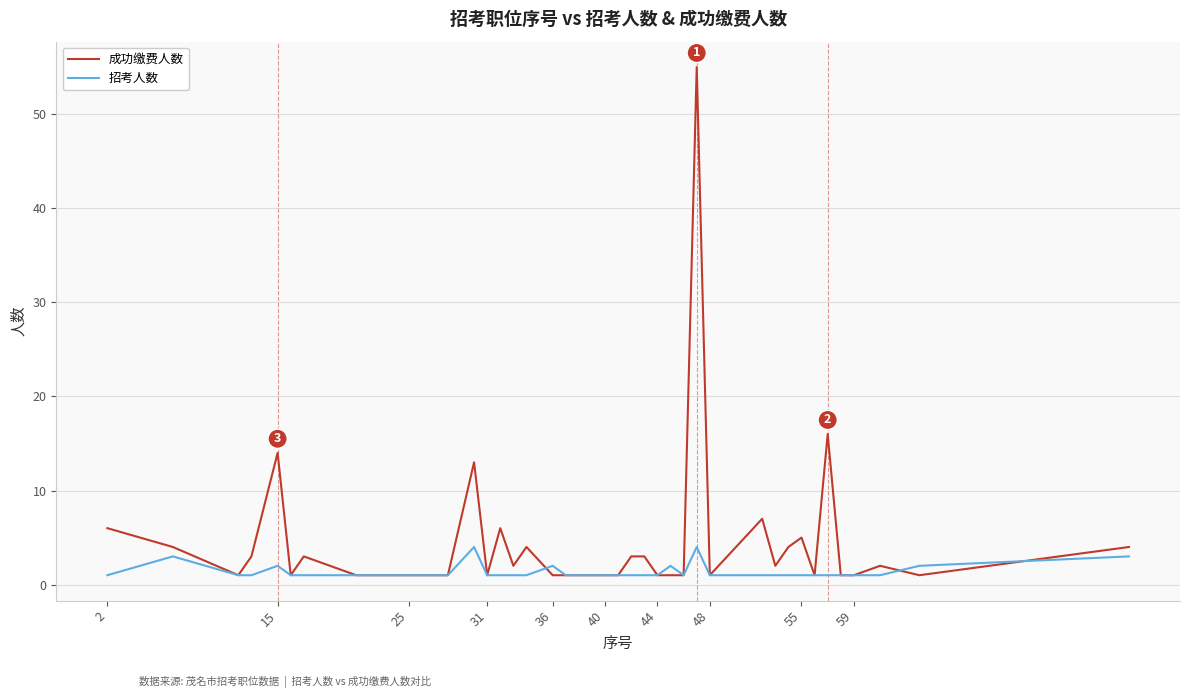

List the series in order of their peak value, lowest first.

招考人数, 成功缴费人数